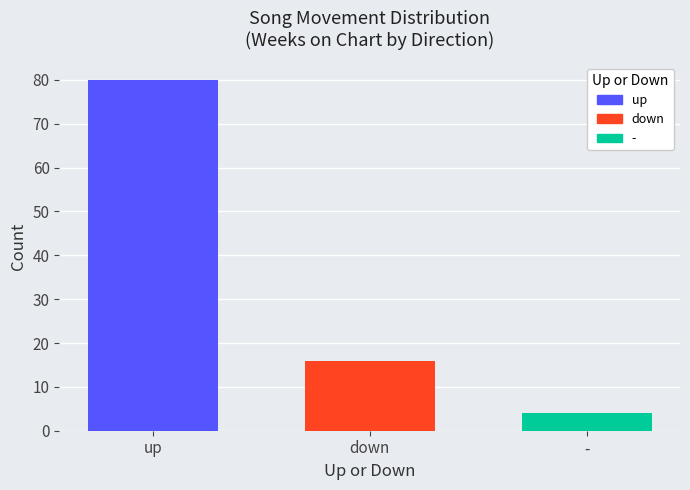

At down, list the series in order from smallest to largest.

-, down, up